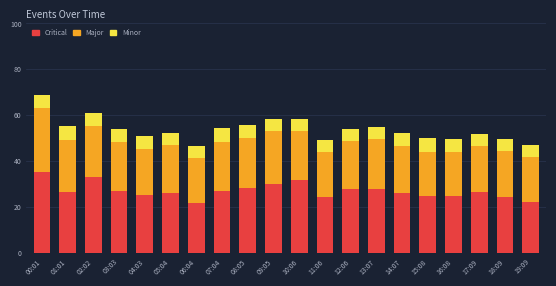

What is the total value across all series at 00:01?

68.8